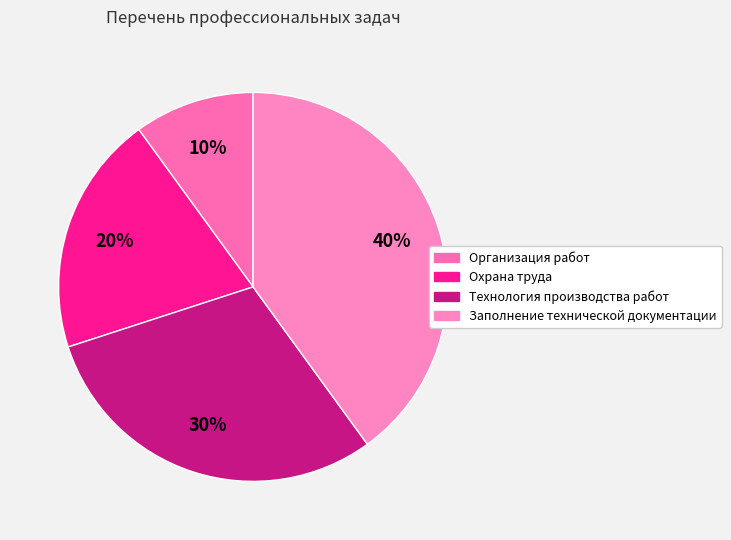

Is there any slice that represents more than half of the pie?

No